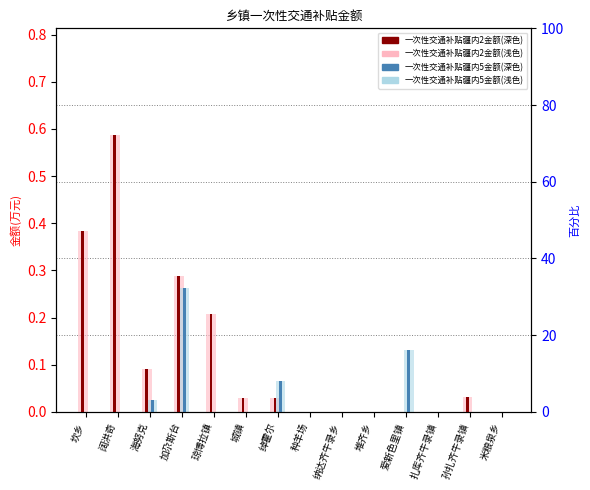

What is the label of the 9th bar from the left?

纳达齐牛录乡